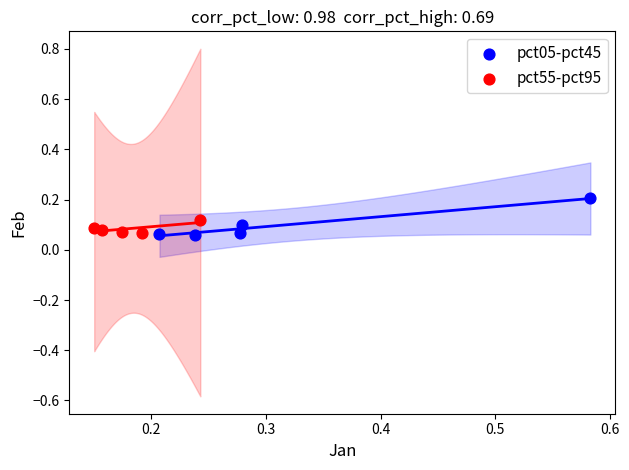

Which series reaches the maximum Y coordinate?

pct05-pct45